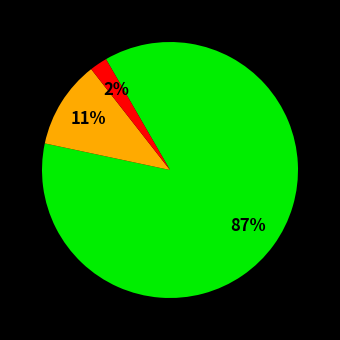

Does any single category account for the majority?

Yes